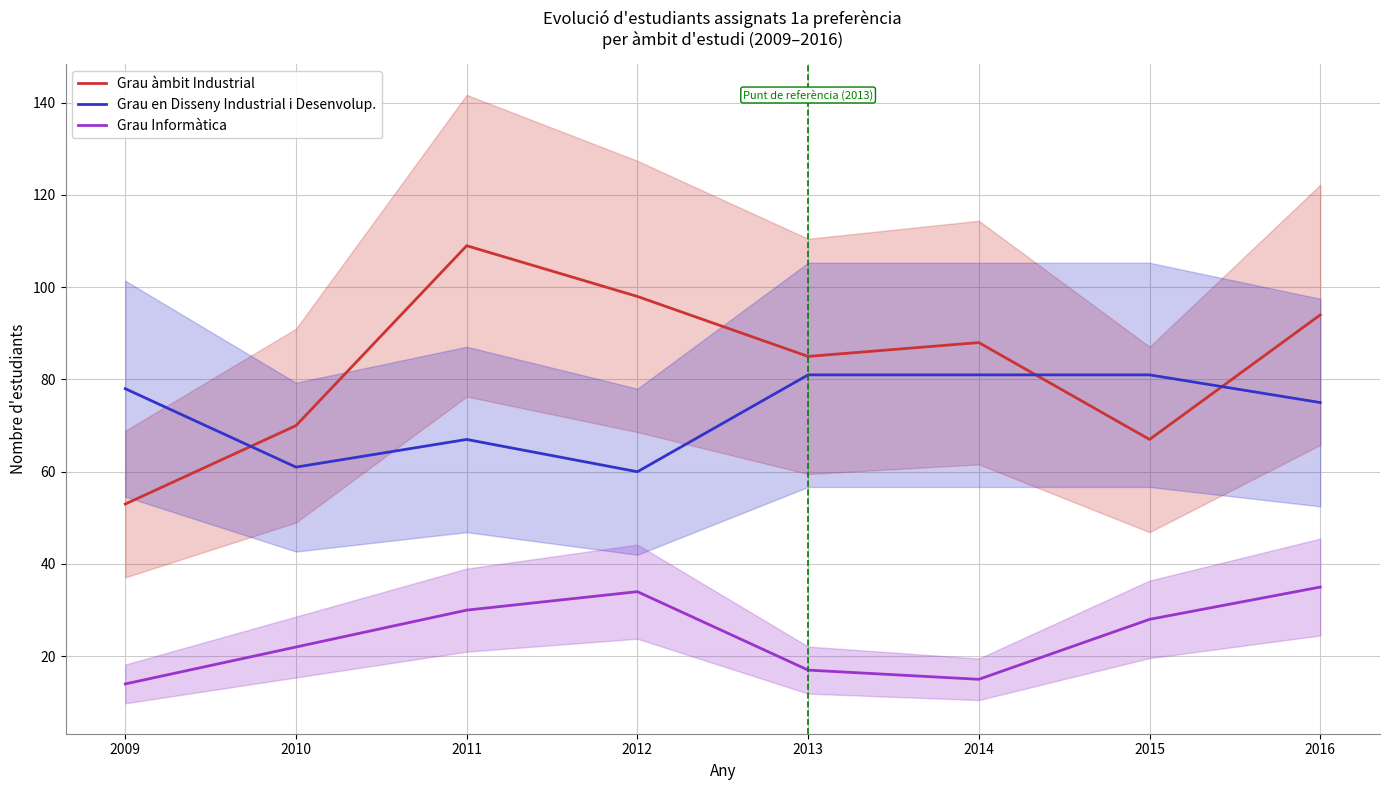

What is the highest value of the Grau Informàtica series?

35